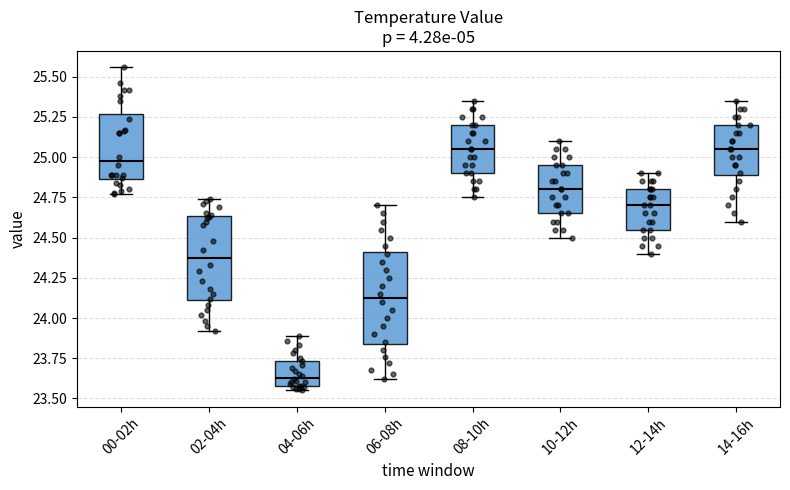

Where does the lower whisker of the box for 12-14h end on the y-axis? The values are not printed on the chart, so give them approximately, as read against the axis.

24.40